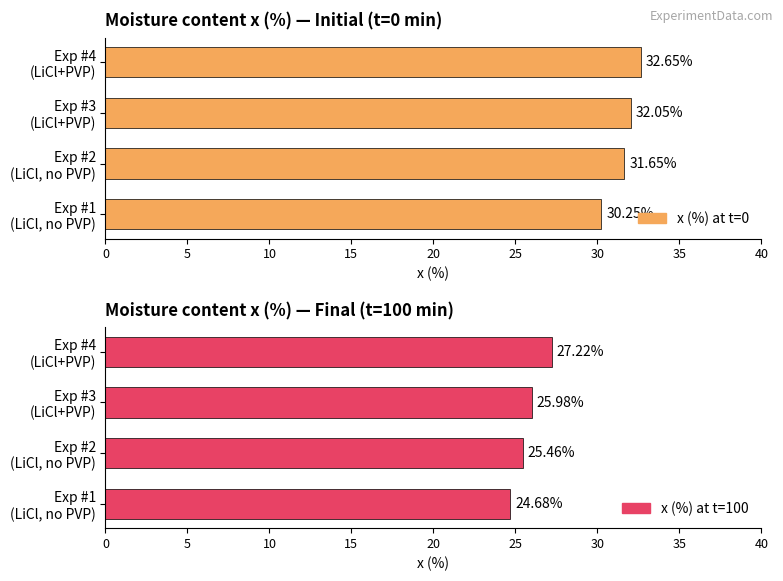

Rank the series by their maximum value, from highest to lowest.

x (%) at t=0, x (%) at t=100